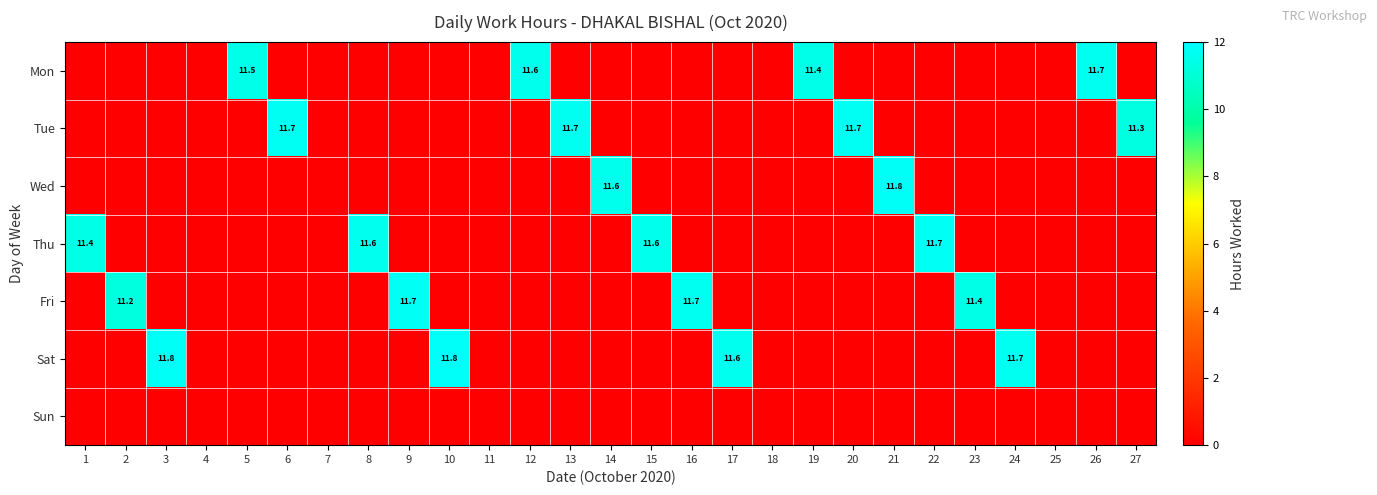

What is the spread (max minus min) of values at 14?

11.6